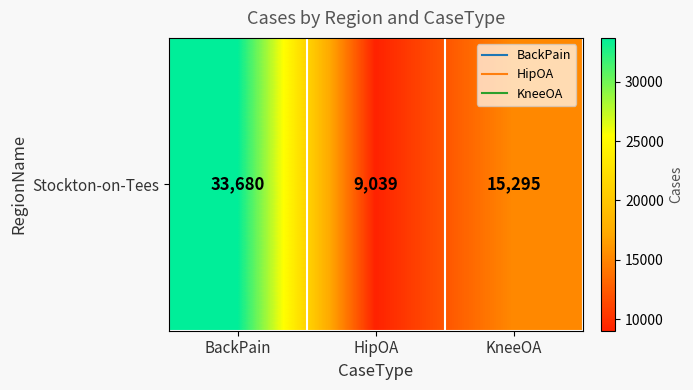

What is the ratio of the value at HipOA to the value at BackPain?

0.3